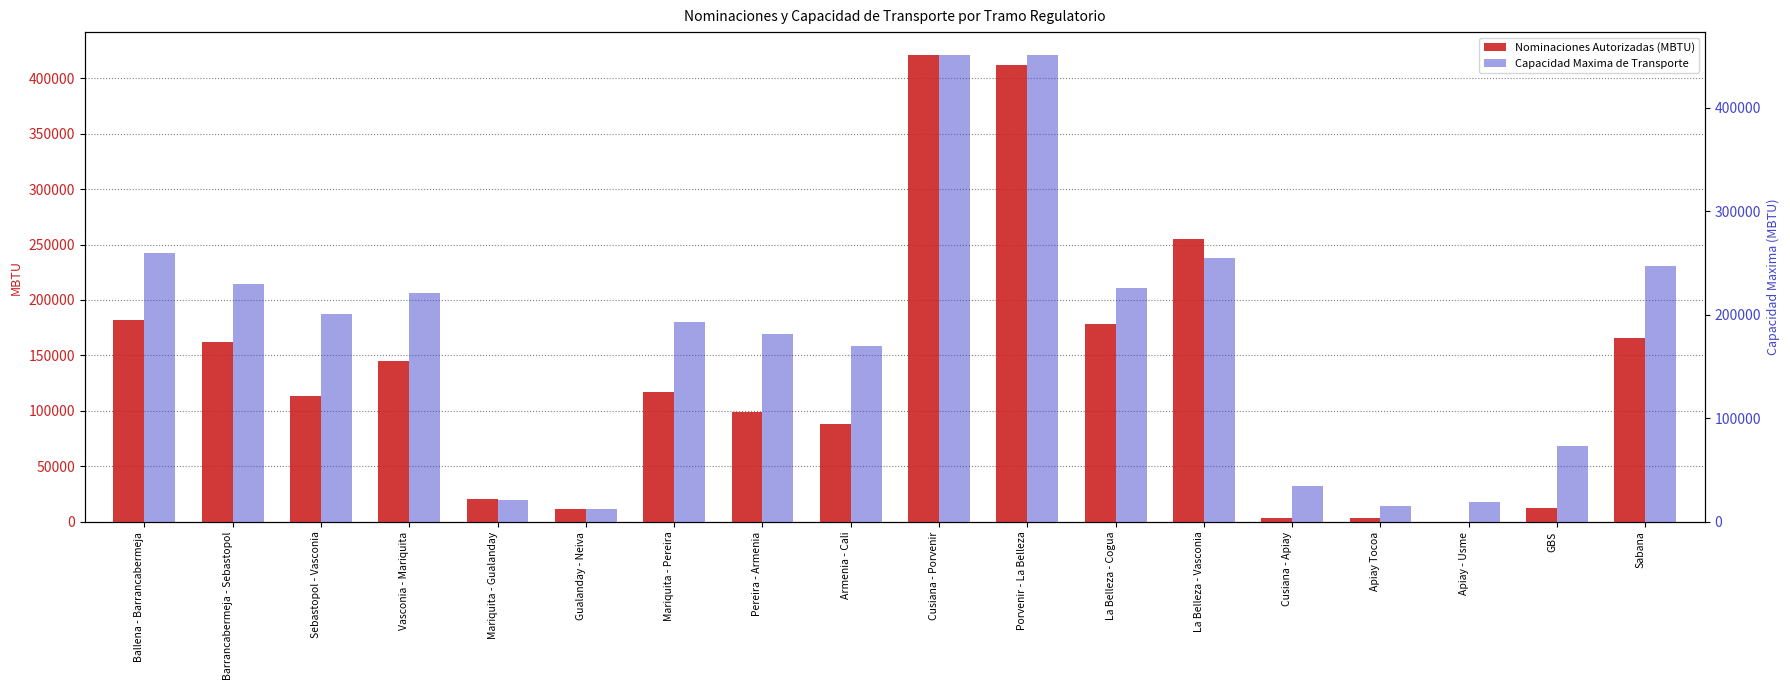

What is the sum of all Nominaciones Autorizadas (MBTU) values?

2390668.7